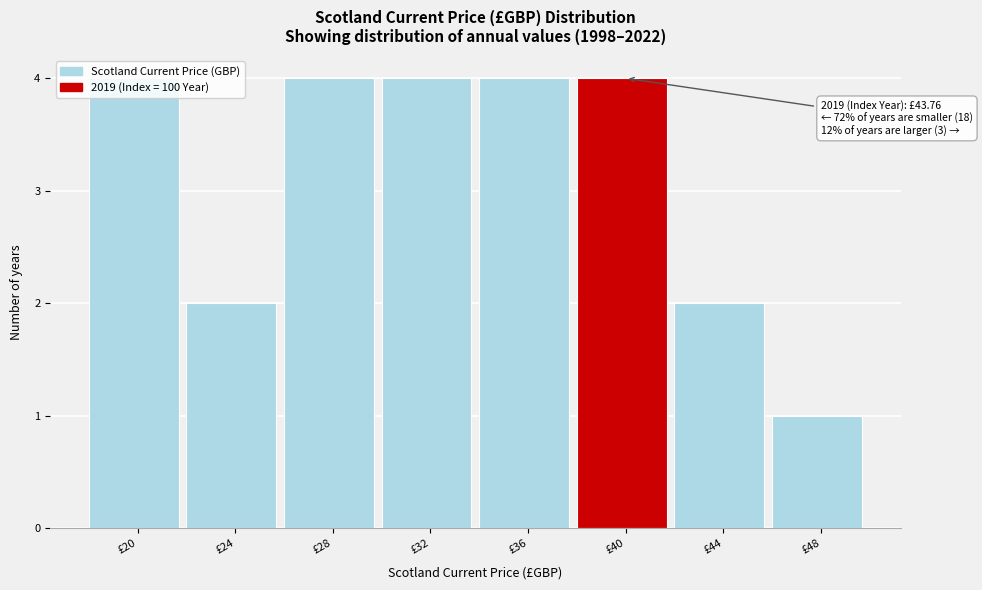

Is it true that the value at £24 is 3?

False